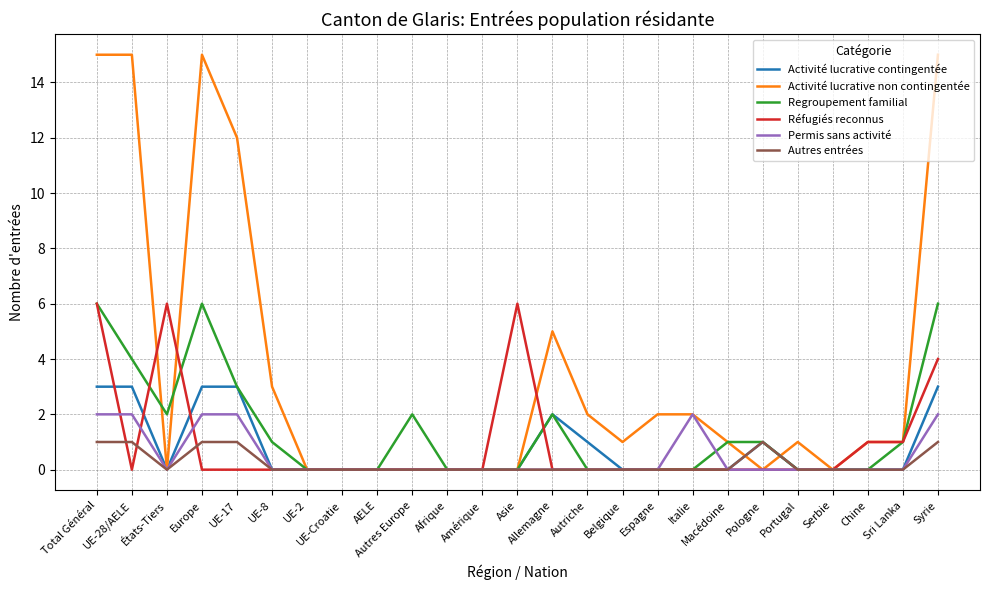

What is the sum of all Activité lucrative contingentée values?

19